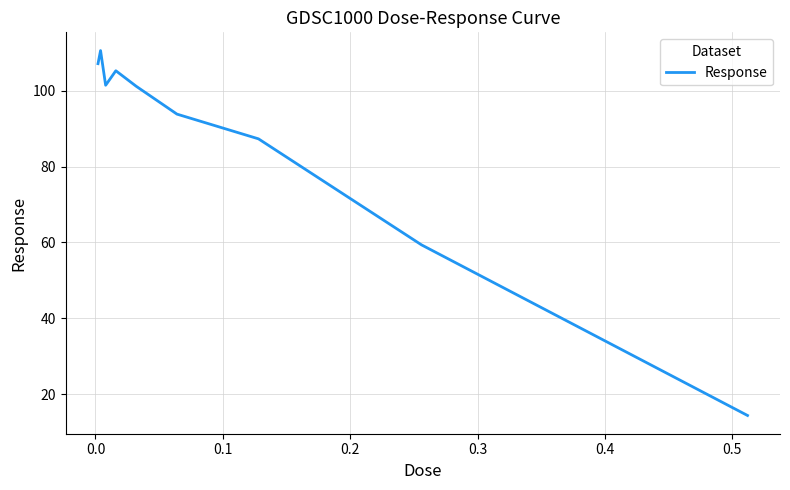

What is the minimum value shown in the chart?

14.3